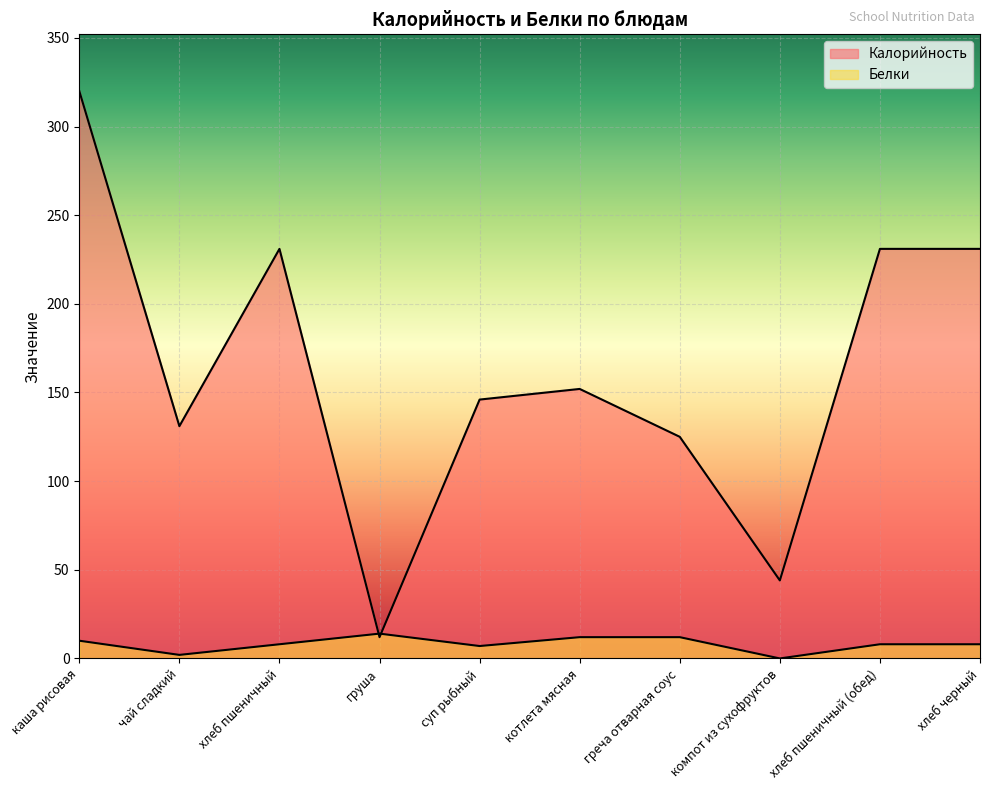

At which category does the chart reach its minimum across all series?

компот из сухофруктов